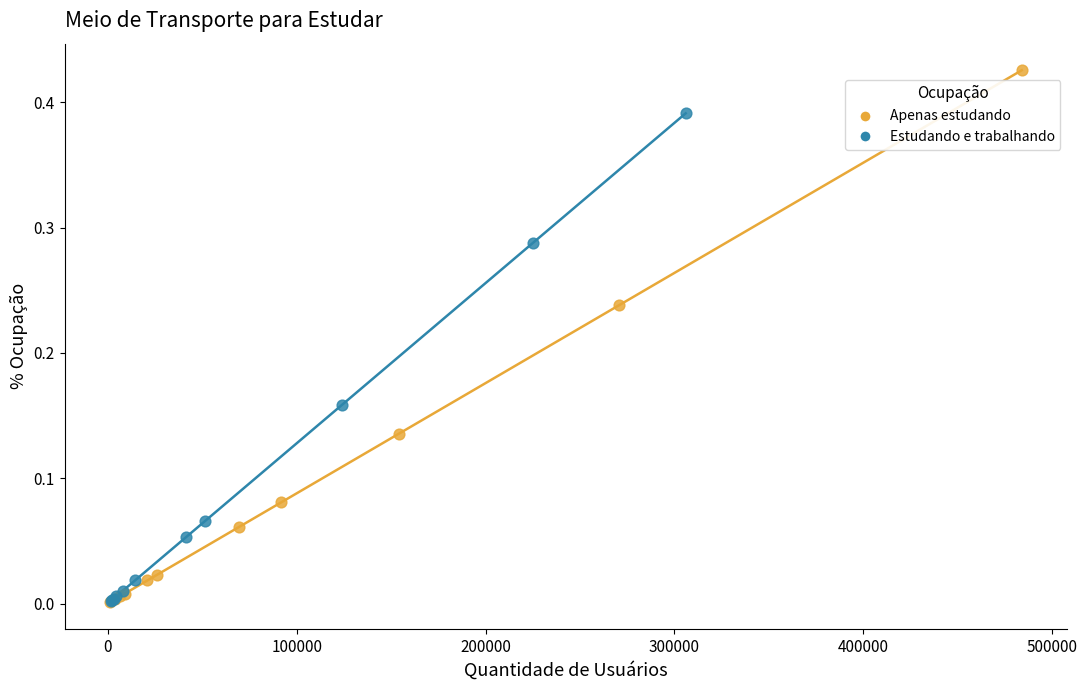

What are all the series names shown in the legend?

Apenas estudando, Estudando e trabalhando